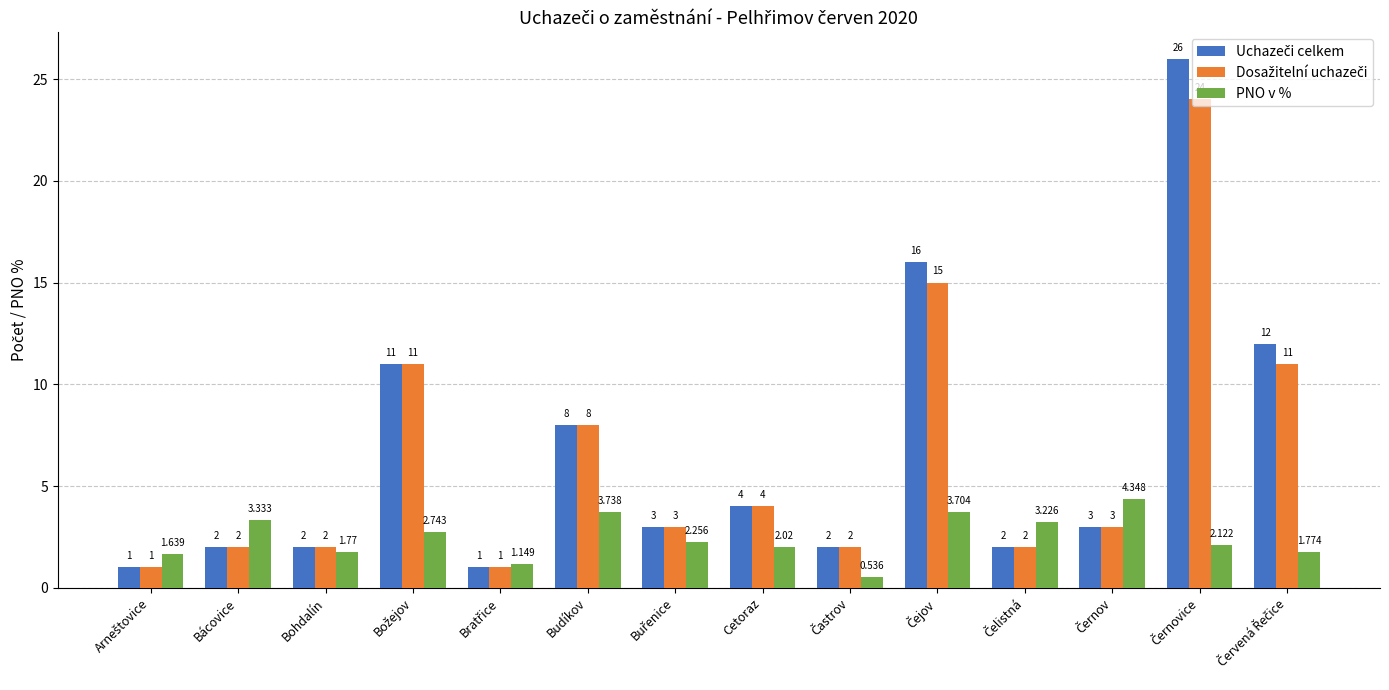

At which label is PNO v % closest to 2?

Cetoraz